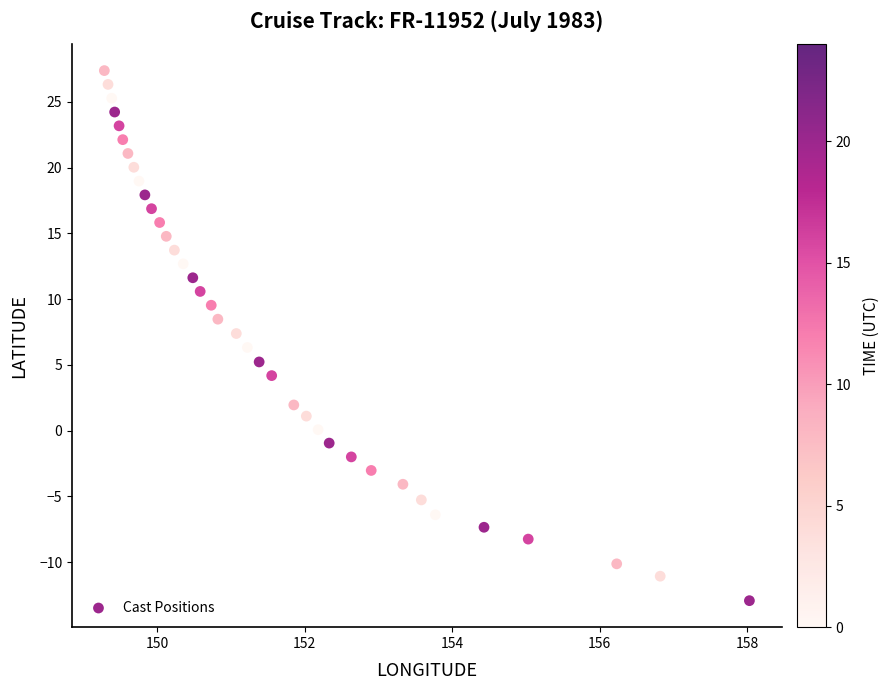

What is the range of Y values (max minus min)?

40.3